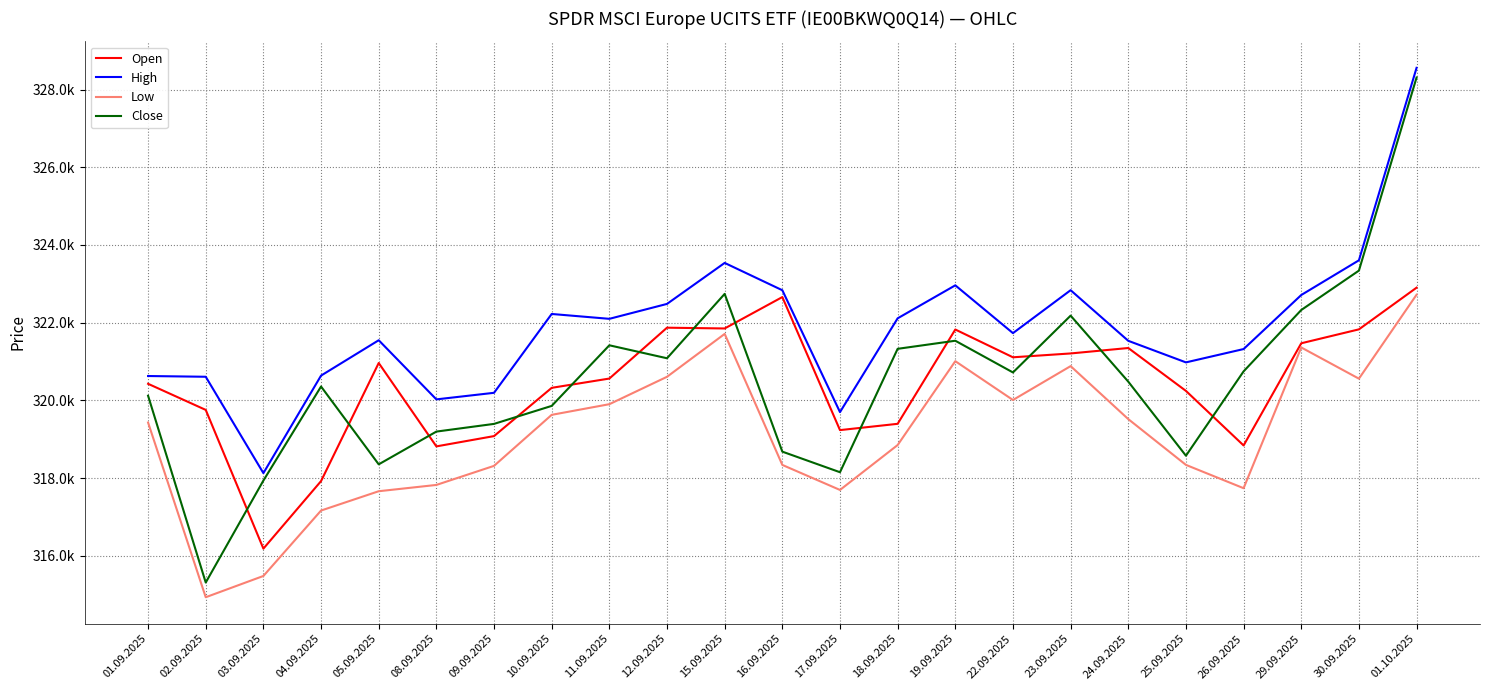

What is the approximate value of High at 22.09.2025, to the nearest 10?

321730